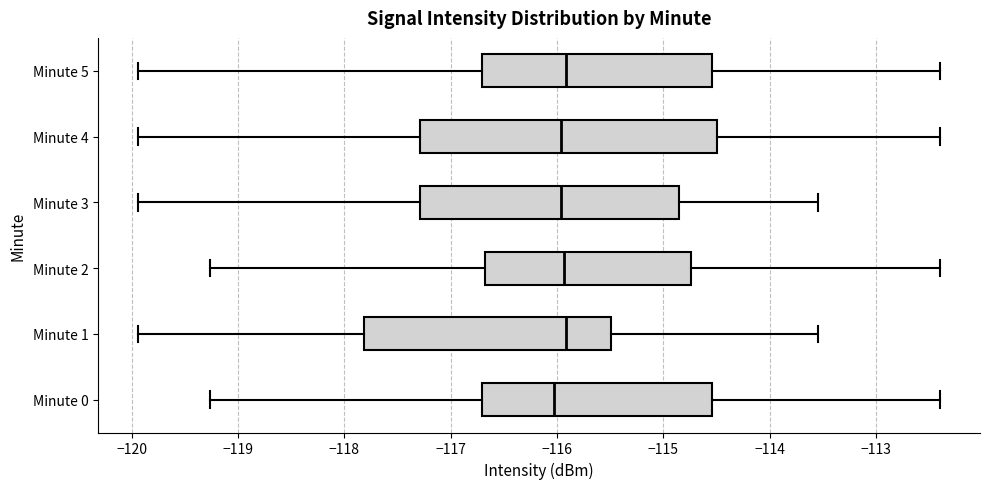

Reading bottom to top, transcribe this box plot: for each box, give where its median line is, the range the box spans, and where its two whiskers end, as read against the x-axis. The values are not printed on the chart, so give them approximately, as read against the axis.

Minute 0: median -116.0, box -116.7 to -114.5, whiskers -119.3 to -112.4
Minute 1: median -115.9, box -117.8 to -115.5, whiskers -119.9 to -113.5
Minute 2: median -115.9, box -116.7 to -114.7, whiskers -119.3 to -112.4
Minute 3: median -116.0, box -117.3 to -114.9, whiskers -119.9 to -113.5
Minute 4: median -116.0, box -117.3 to -114.5, whiskers -119.9 to -112.4
Minute 5: median -115.9, box -116.7 to -114.5, whiskers -119.9 to -112.4